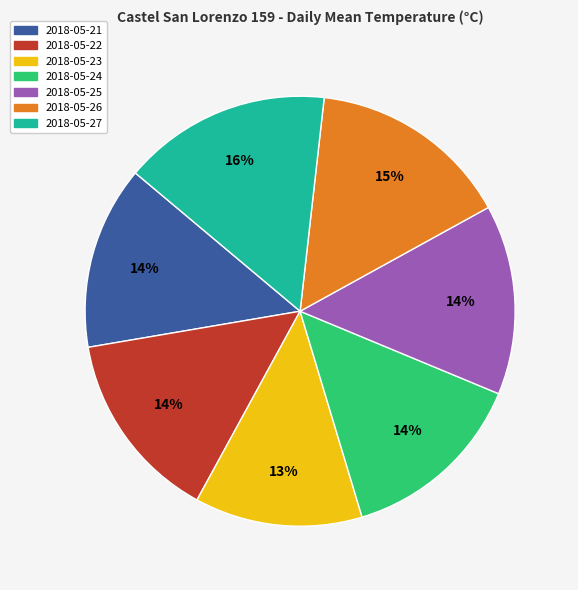

To the nearest percent, what is the combined percentage of 2018-05-27 and 2018-05-24?

30%